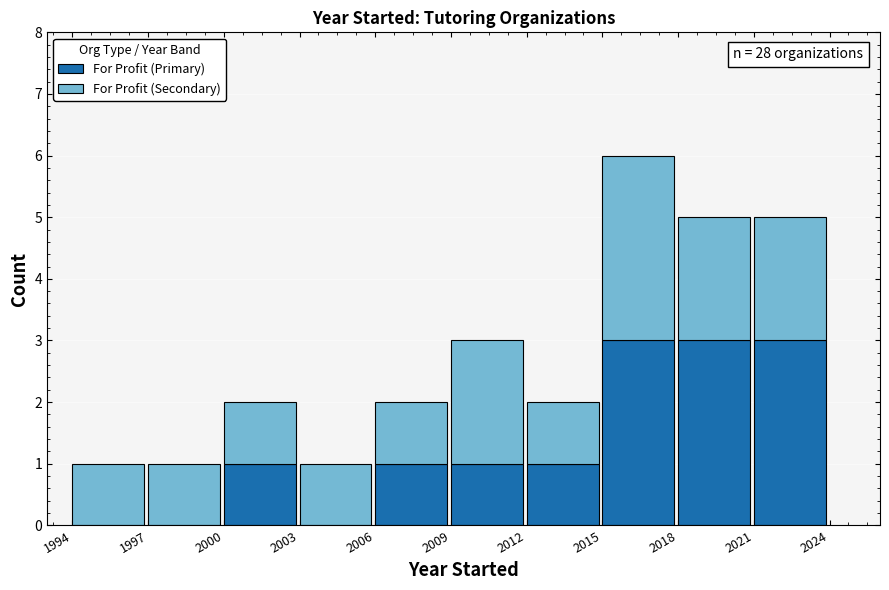

Reading left to right, transcribe the values for For Profit (Primary).

1994=0	1997=0	2000=1	2003=0	2006=1	2009=1	2012=1	2015=3	2018=3	2021=3